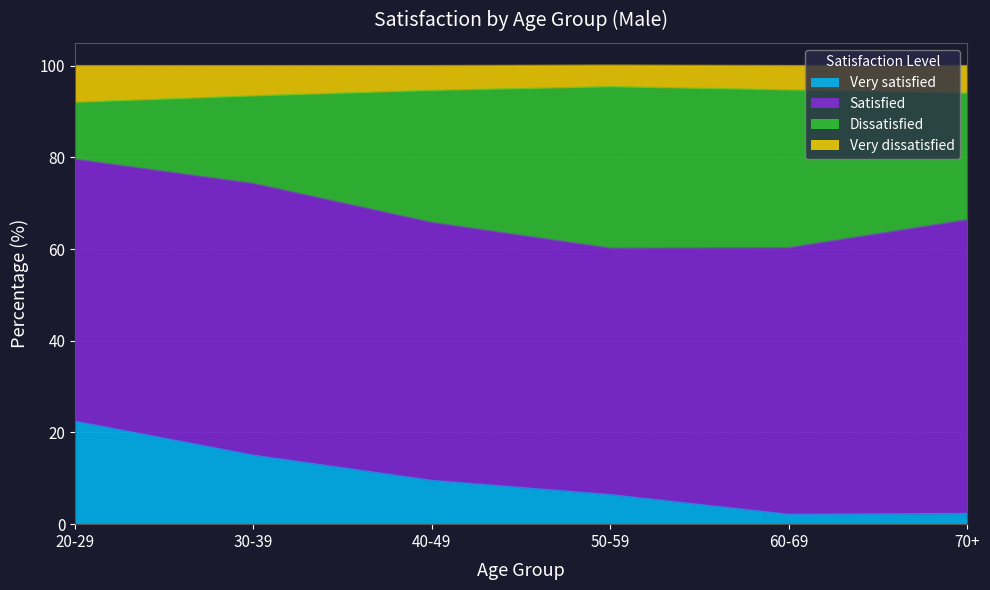

True or false: Very dissatisfied and Dissatisfied cross at least once.

False